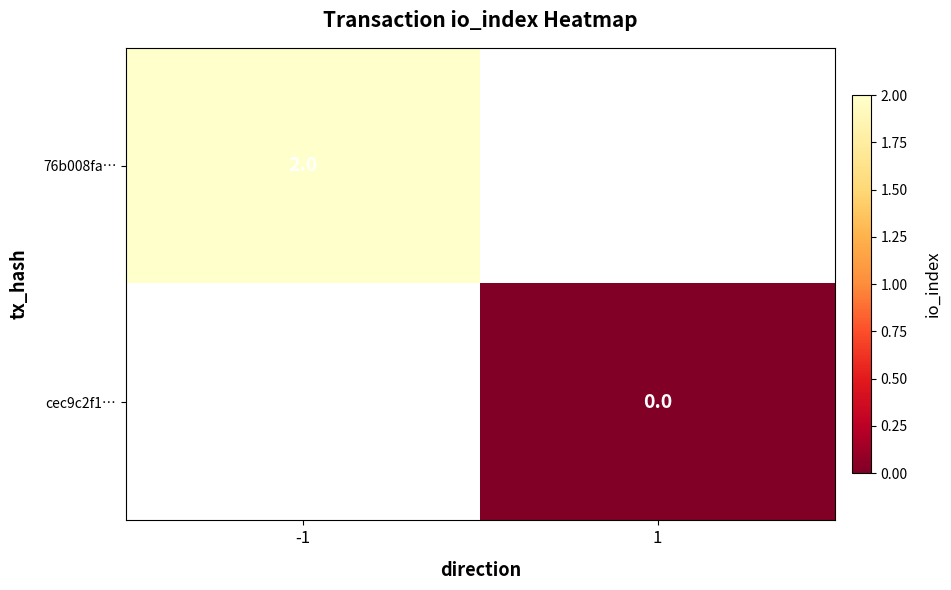

Is the value of cec9c2f1… at 1 greater than the value of 76b008fa… at -1?

No